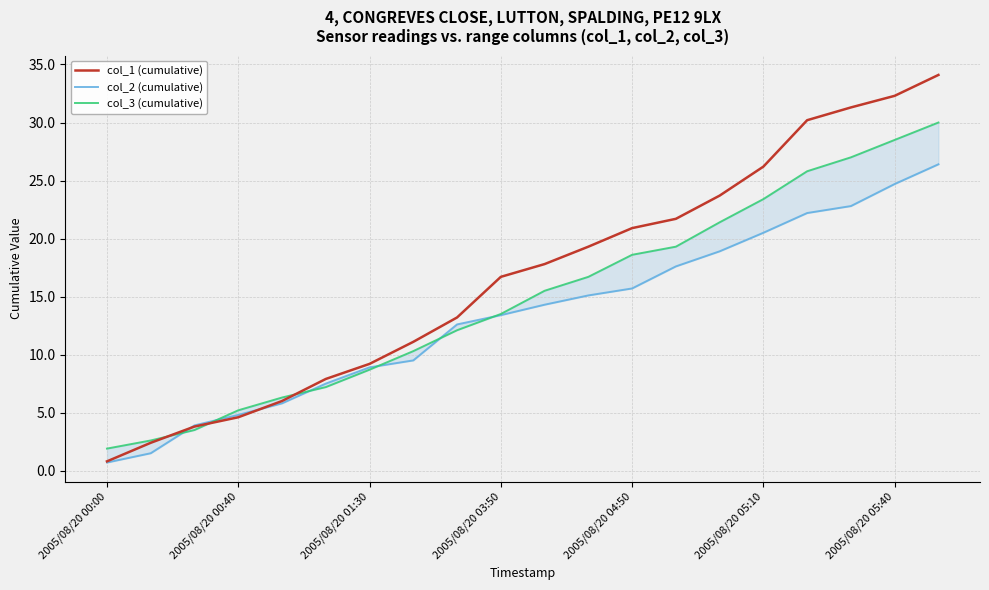

Is it true that col_1 (cumulative) equals 26.2 at 2005/08/20 05:10?

True